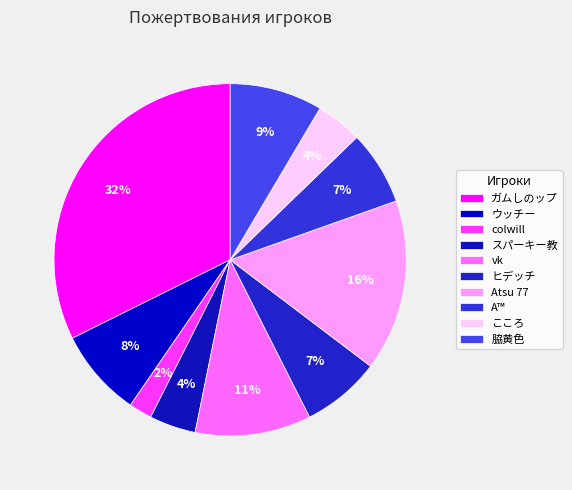

Approximately how many times larger is the value at Atsu 77 compared to 脇黄色?

1.9